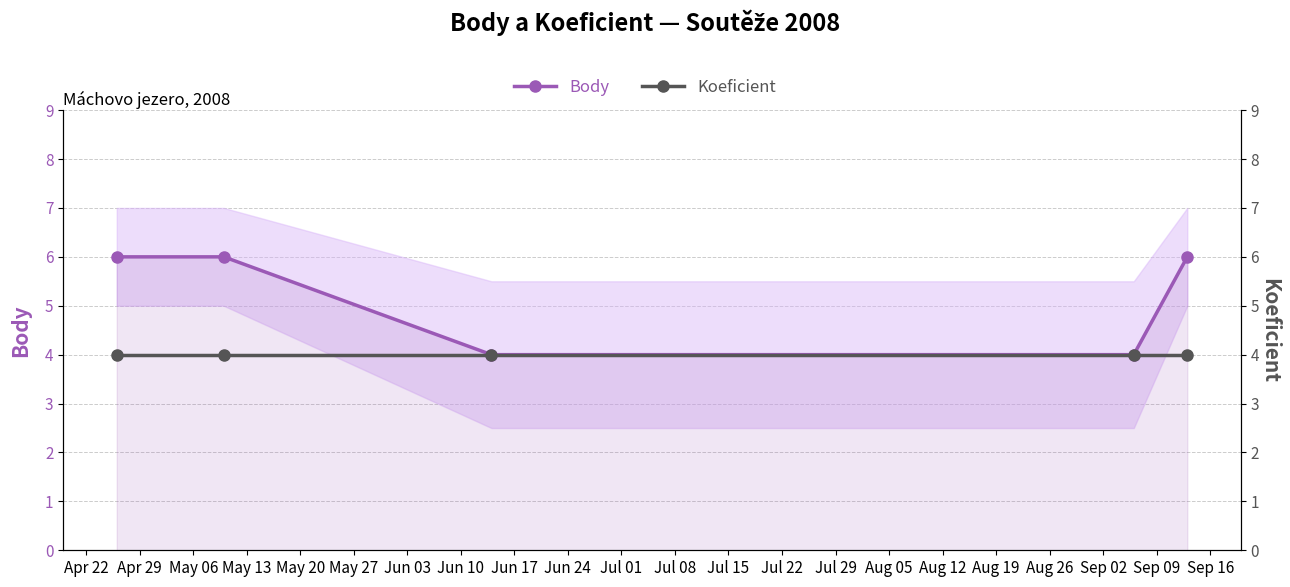

How many lines are shown in the chart?

2